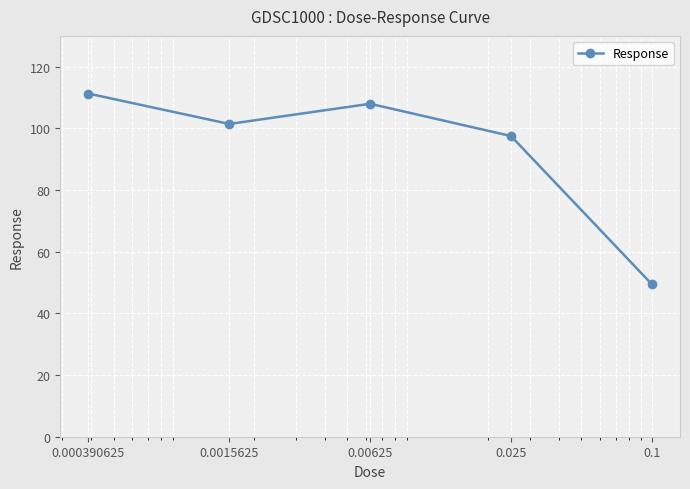

What is the greatest value displayed?

111.3